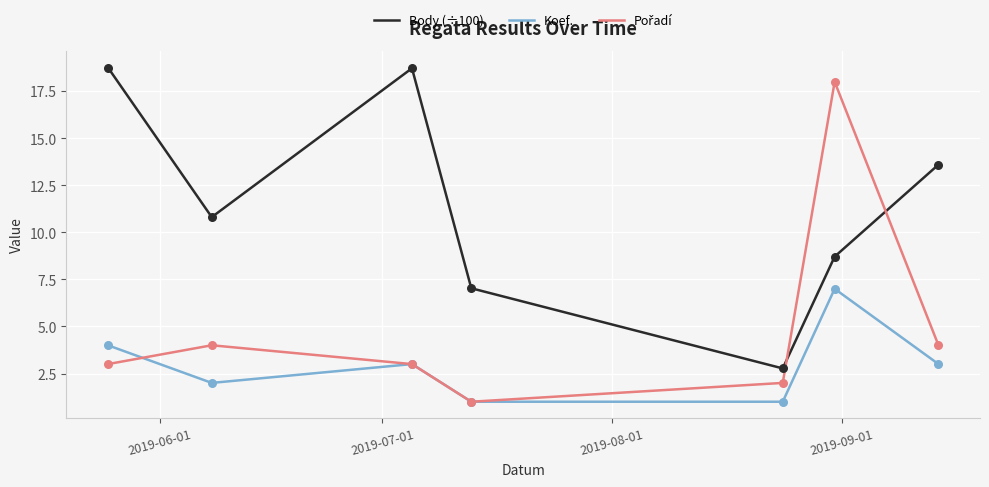

Which series has the largest total across all categories?

Body (÷100)